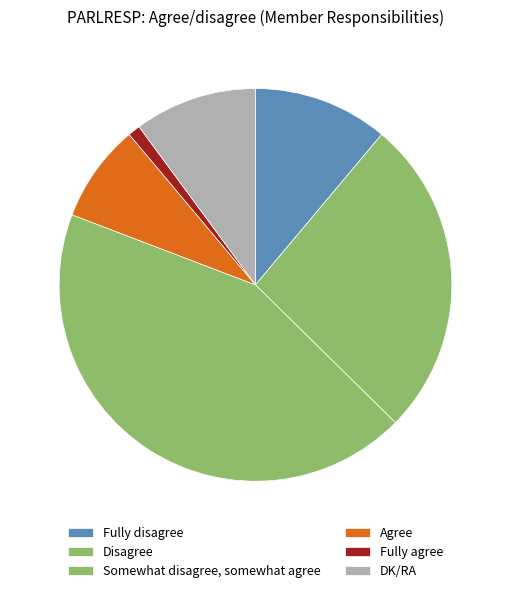

How many slices are in this pie chart?

6